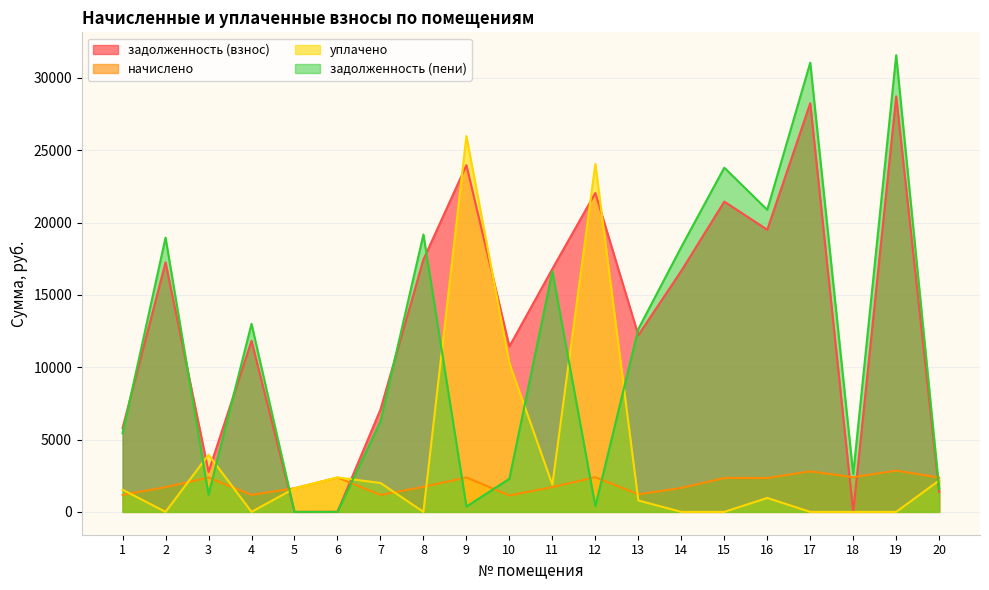

Read the задолженность (взнос) value at 16.

19505.2